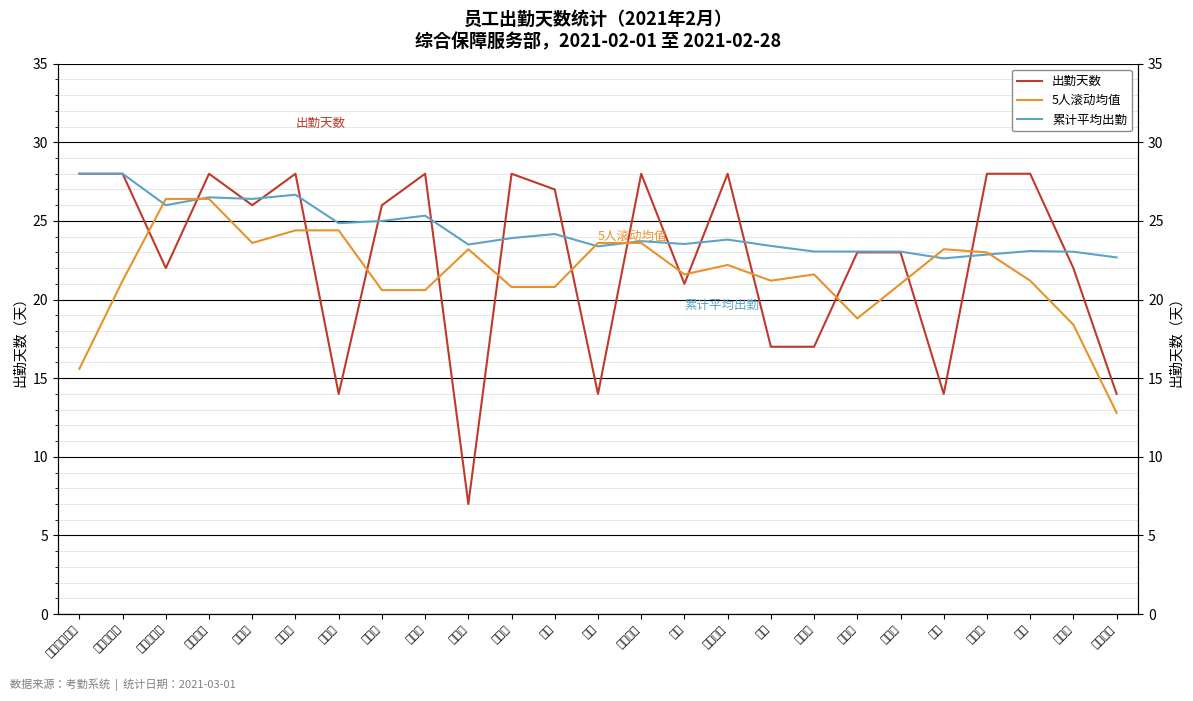

Which series has the largest range (max minus min)?

出勤天数